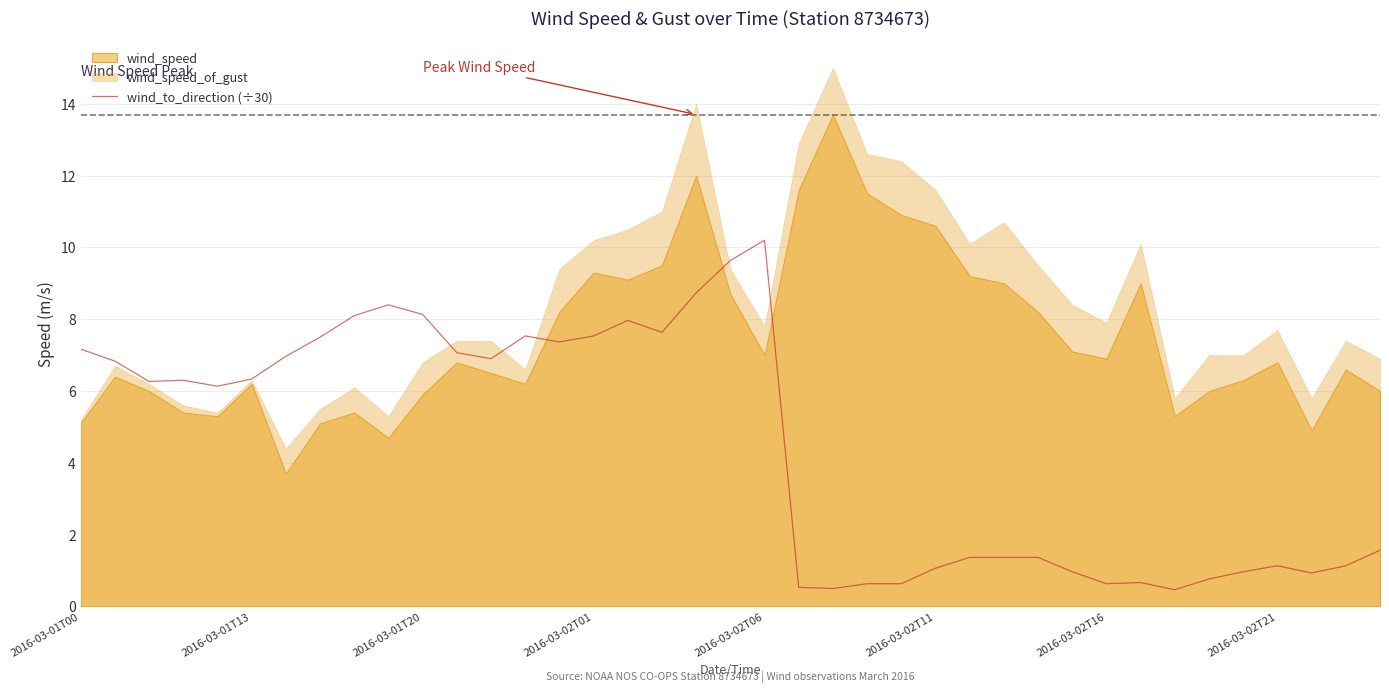

What is the maximum value for wind_to_direction (÷30)?

10.2